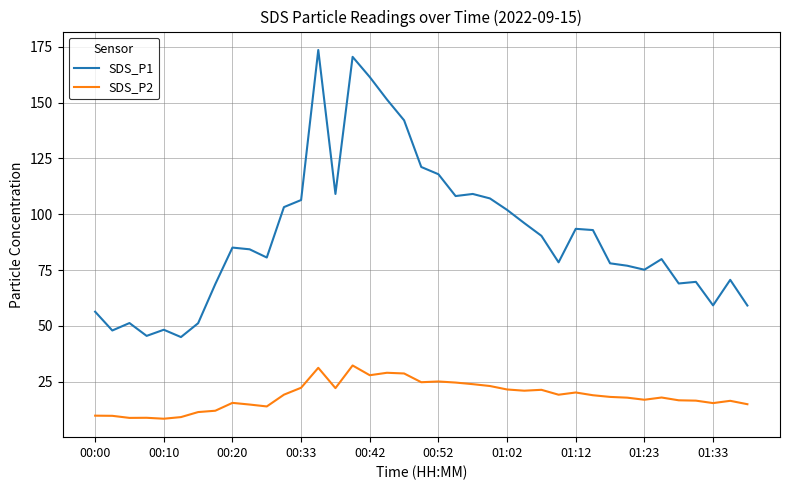

What is the smallest value displayed?

8.4